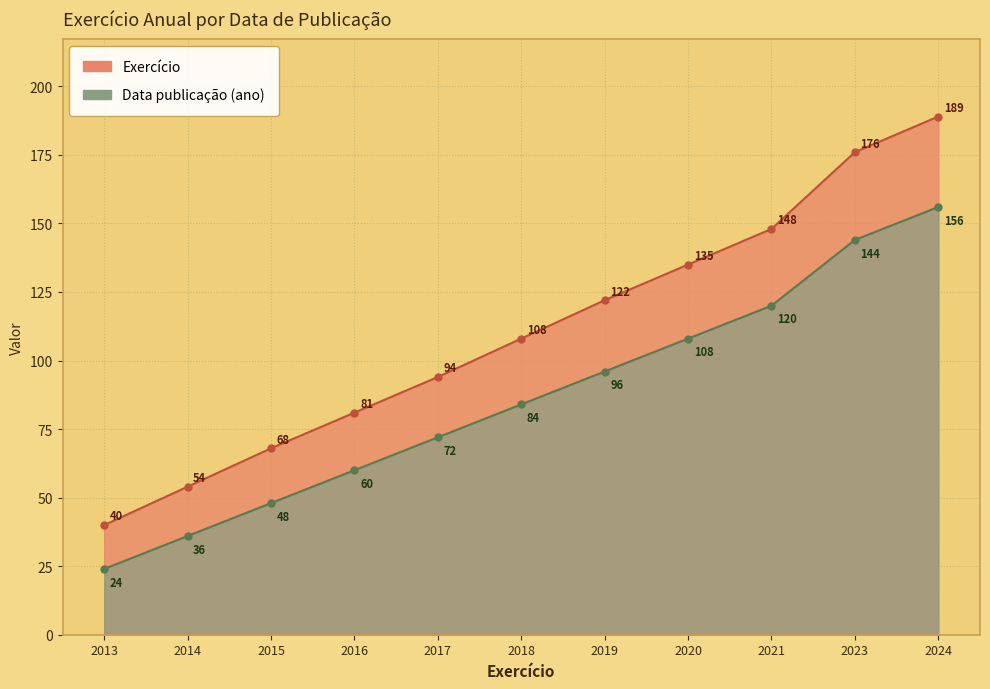

What is the maximum value shown in the chart?

189